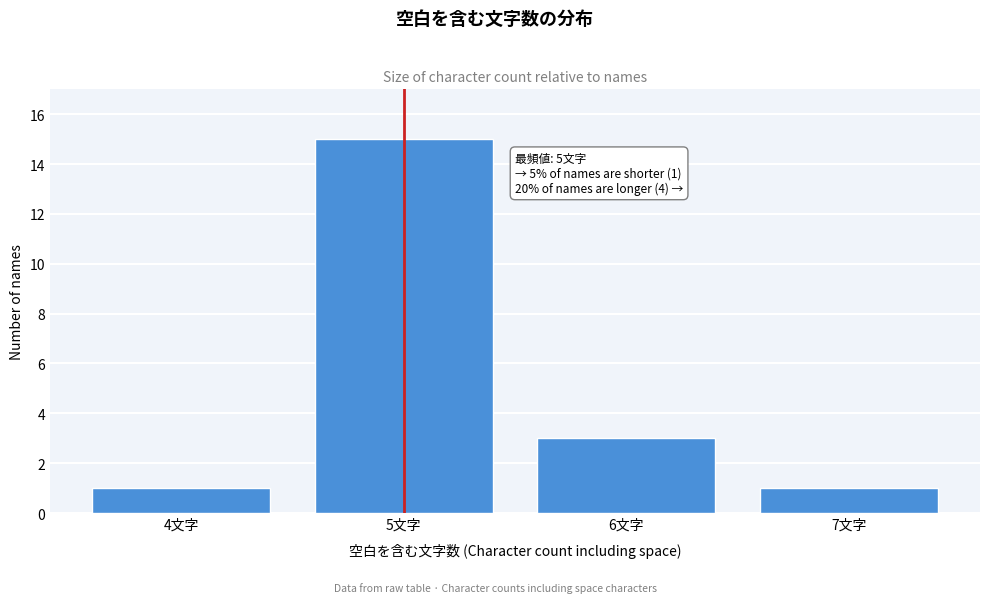

Reading left to right, what are all the values shown in this chart?

1	15	3	1